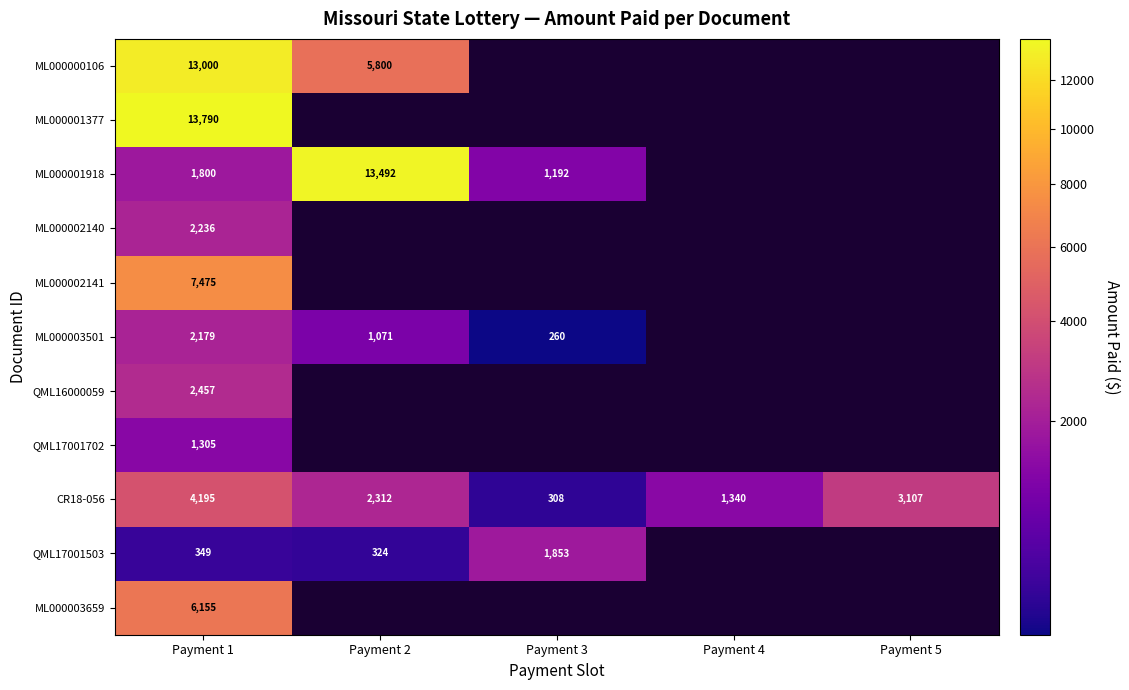

What is the spread (max minus min) of values at Payment 1?

13441